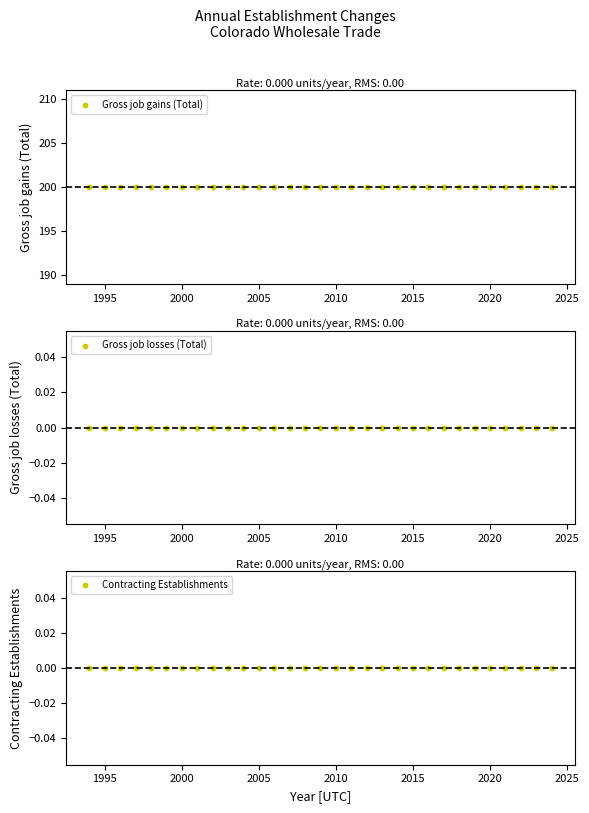

Is the value of Contracting Establishments at 2015 greater than the value of Gross job gains (Total) at 24?

No